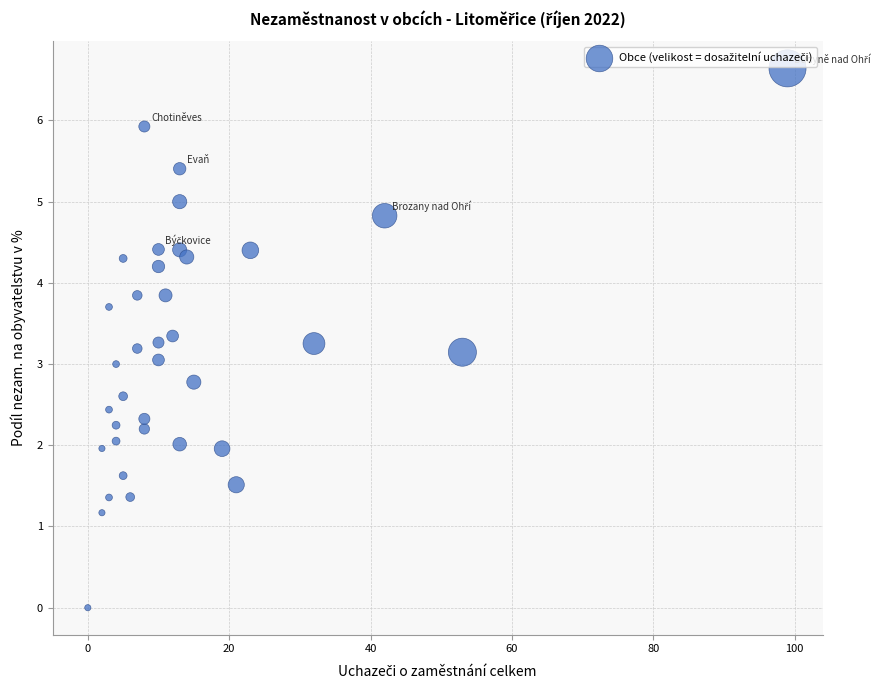

What is the range of X values (max minus min)?

99.0